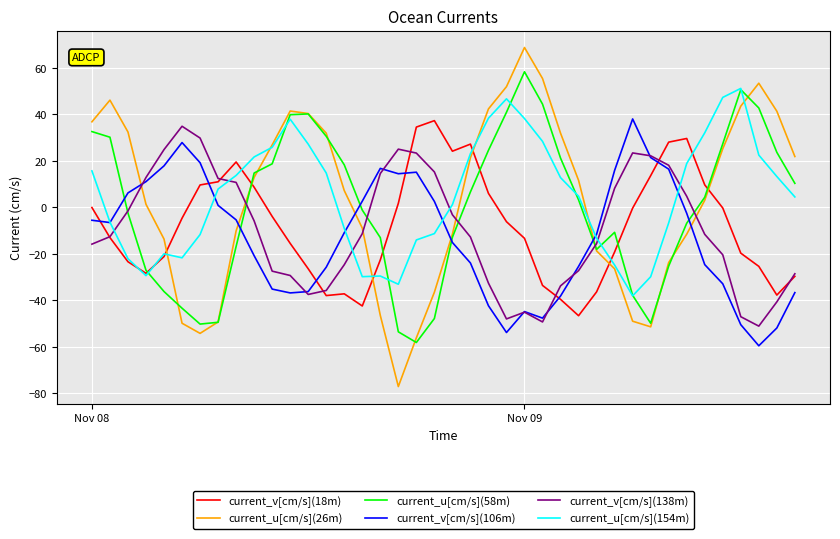

What is the maximum value shown in the chart?

68.8